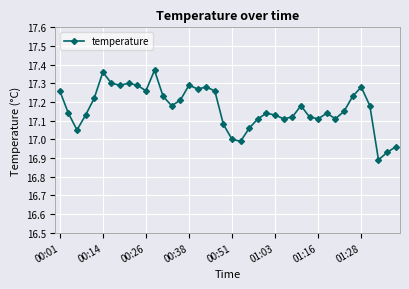

What is the sum of all values?

686.7